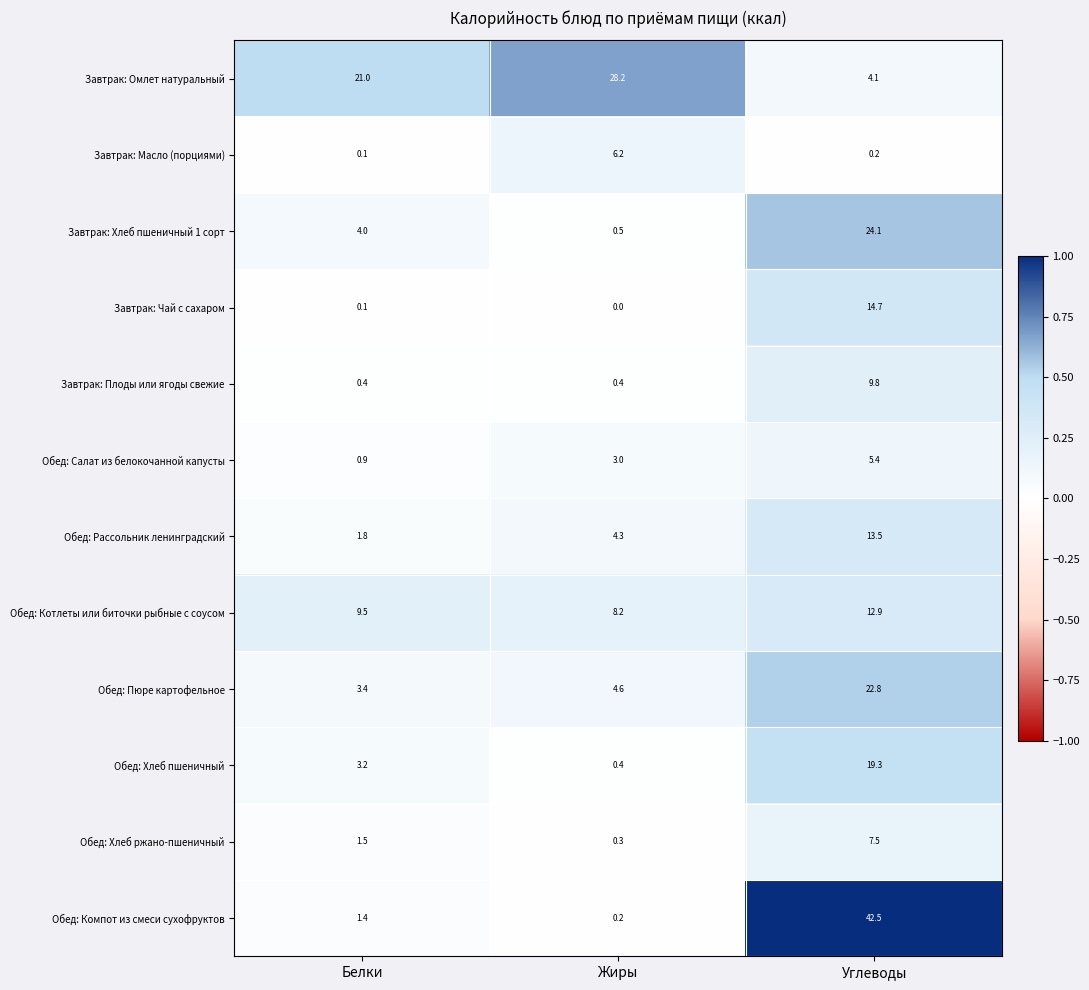

At which category is the sum across all series the highest?

Углеводы